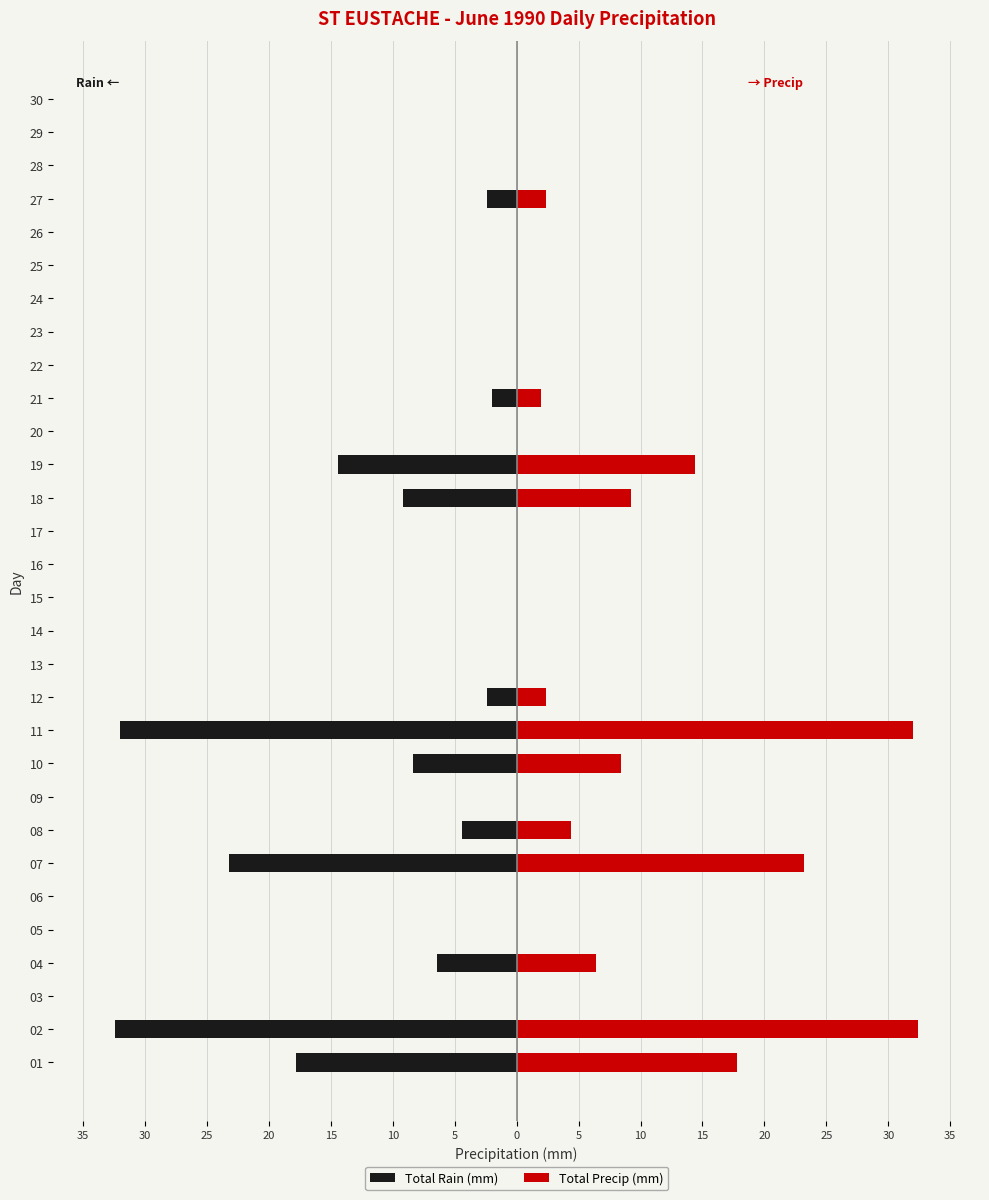

What are all the series names shown in the legend?

Total Rain (mm), Total Precip (mm)